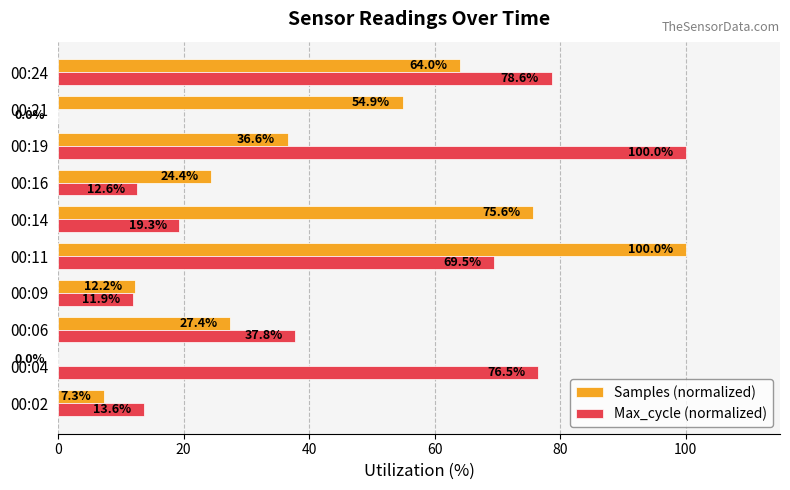

Is the value of Max_cycle (normalized) at 00:19 greater than the value of Samples (normalized) at 00:04?

Yes